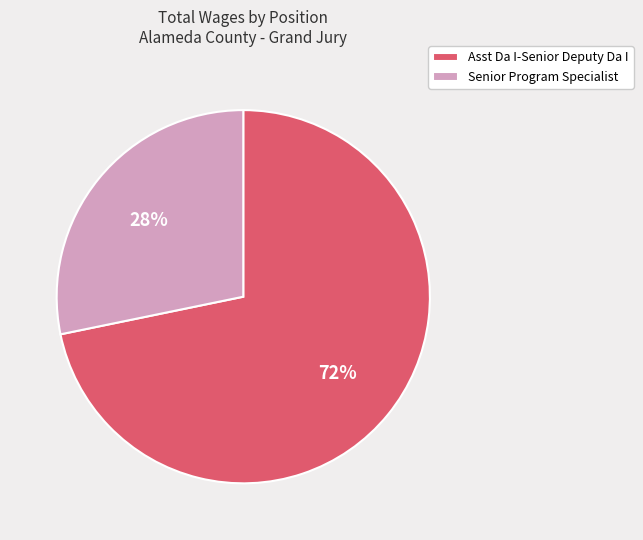

What is the ratio of the value at Senior Program Specialist to the value at Asst Da I-Senior Deputy Da I?

0.4